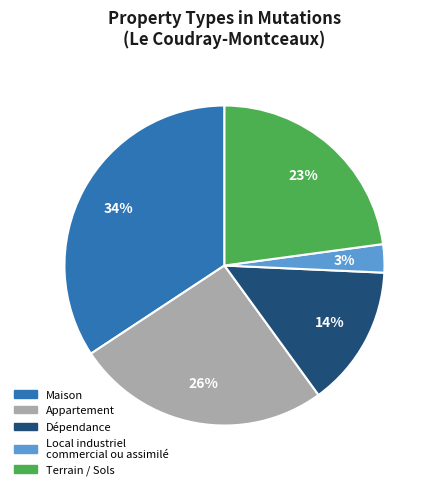

Is there a majority slice in this chart?

No